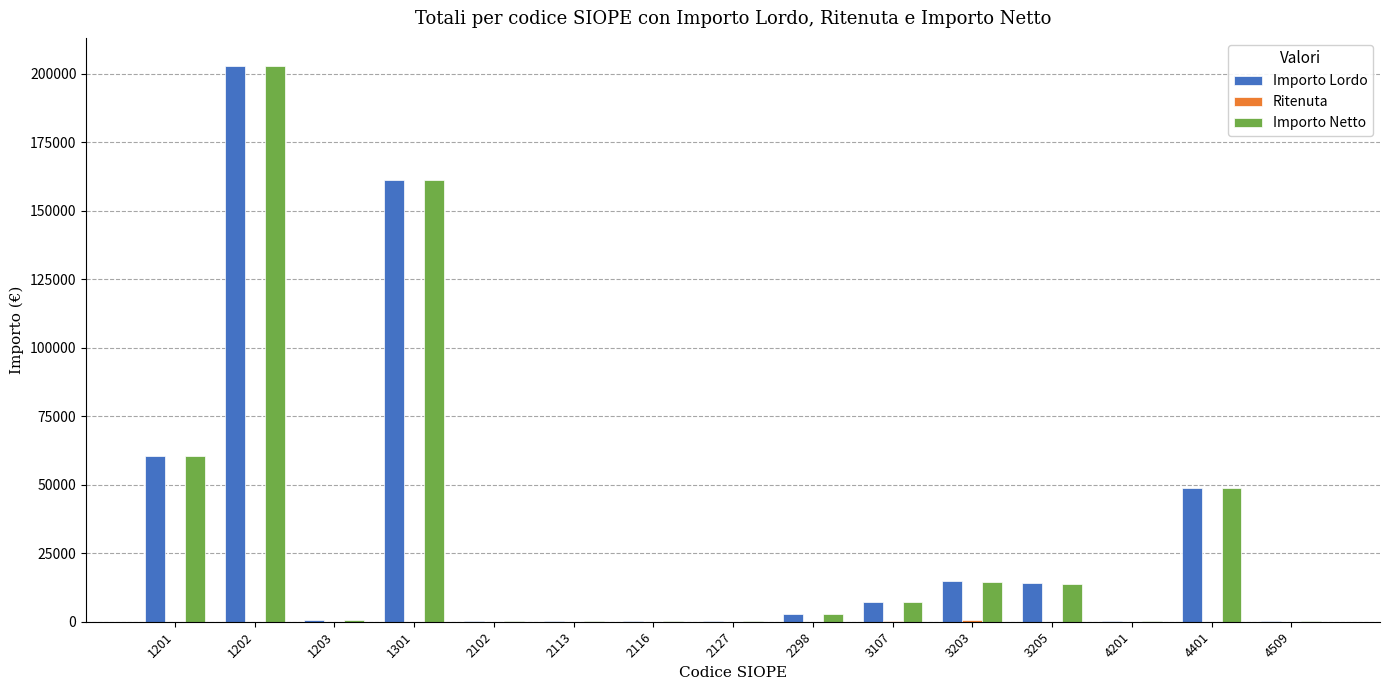

How many groups of bars are there?

15